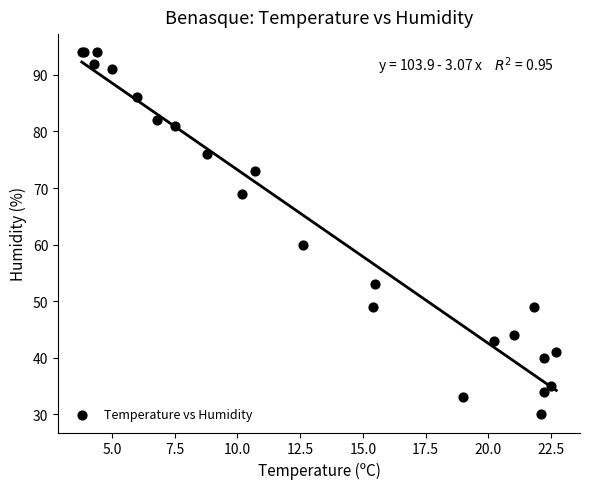

What Y value in the scatter plot is closest to 62?

60